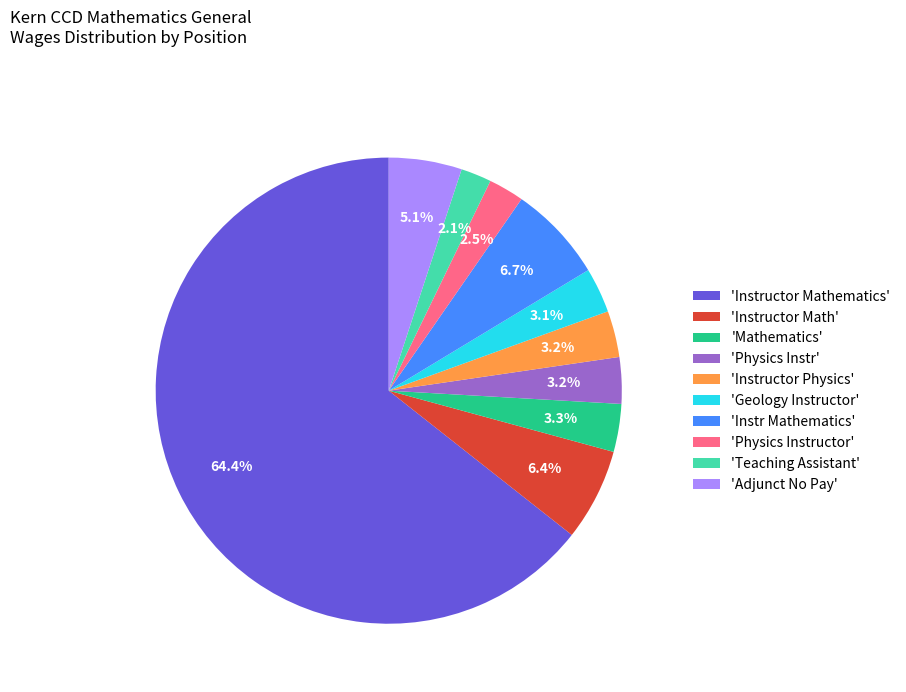

Which slice is the largest?

'Instructor Mathematics'